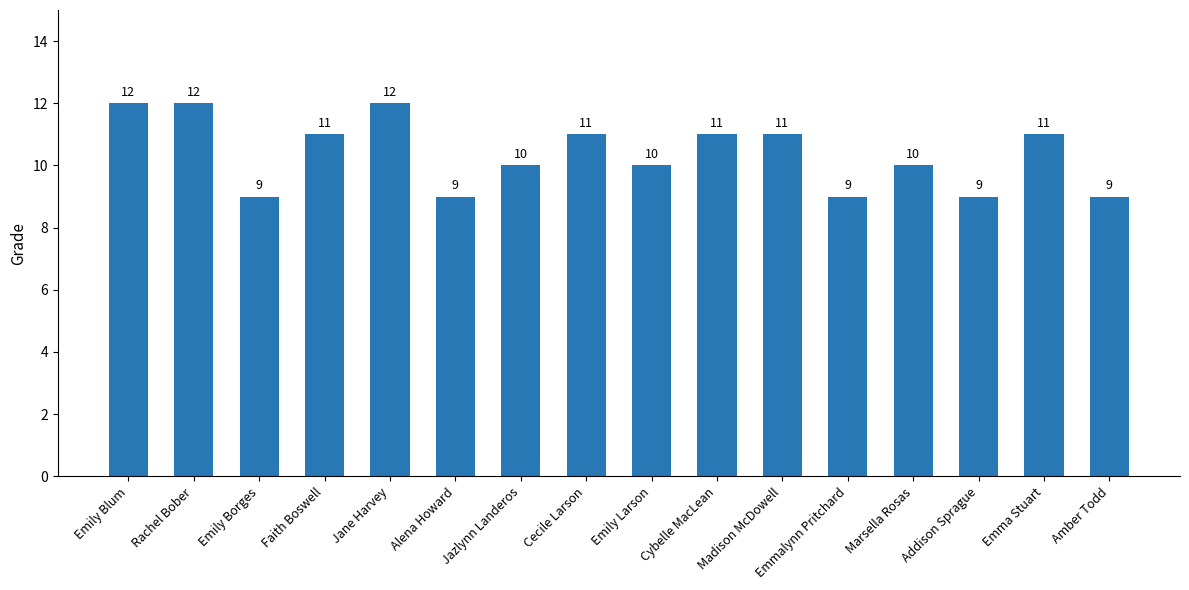

How many series are shown in this chart?

1